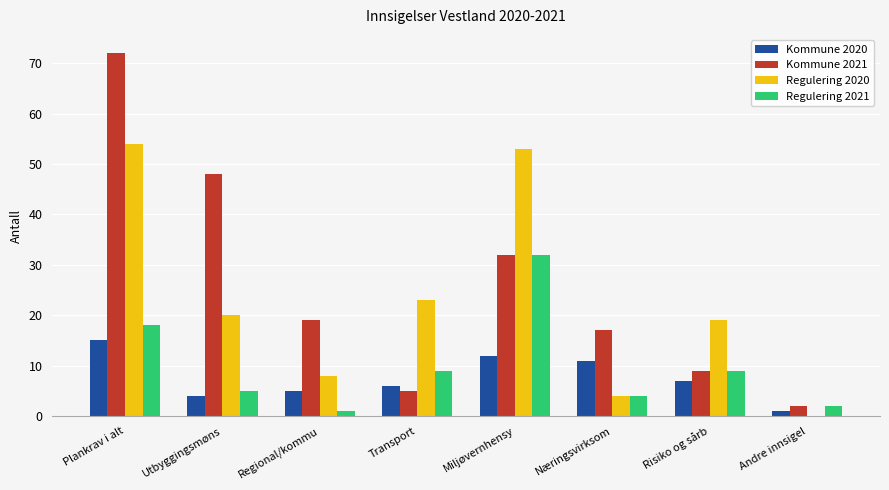

What is the average value of the Kommune 2021 series?

26